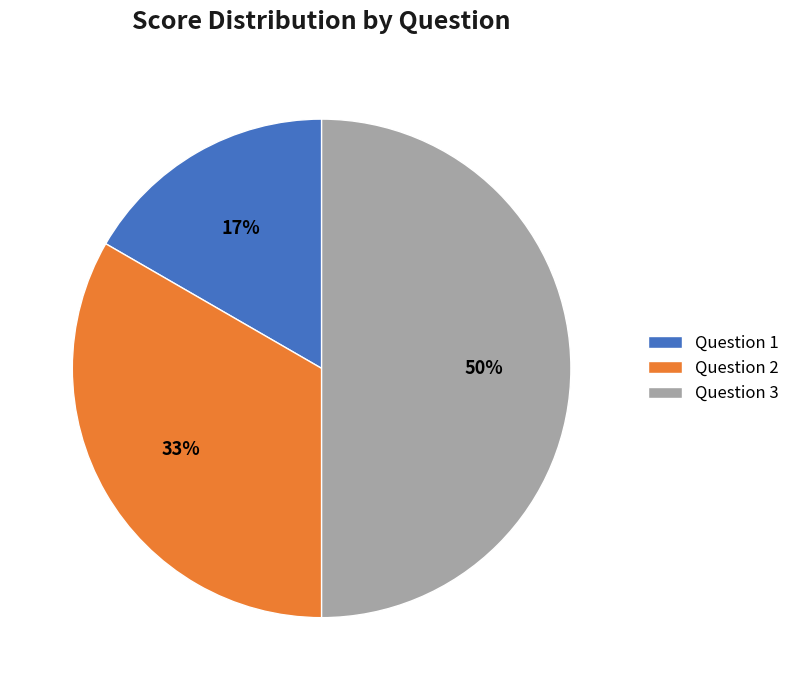

To the nearest percent, what is the difference between the largest and smallest slice percentages?

33%